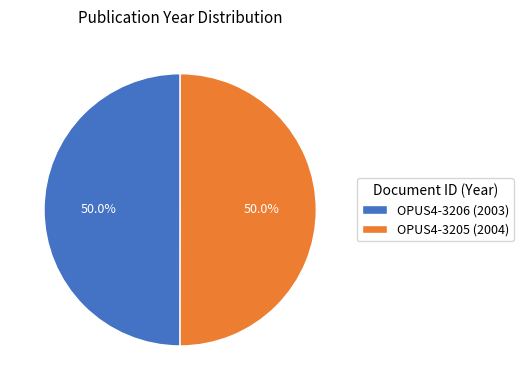

What is the ratio of the value at OPUS4-3205 (2004) to the value at OPUS4-3206 (2003)?

1.0